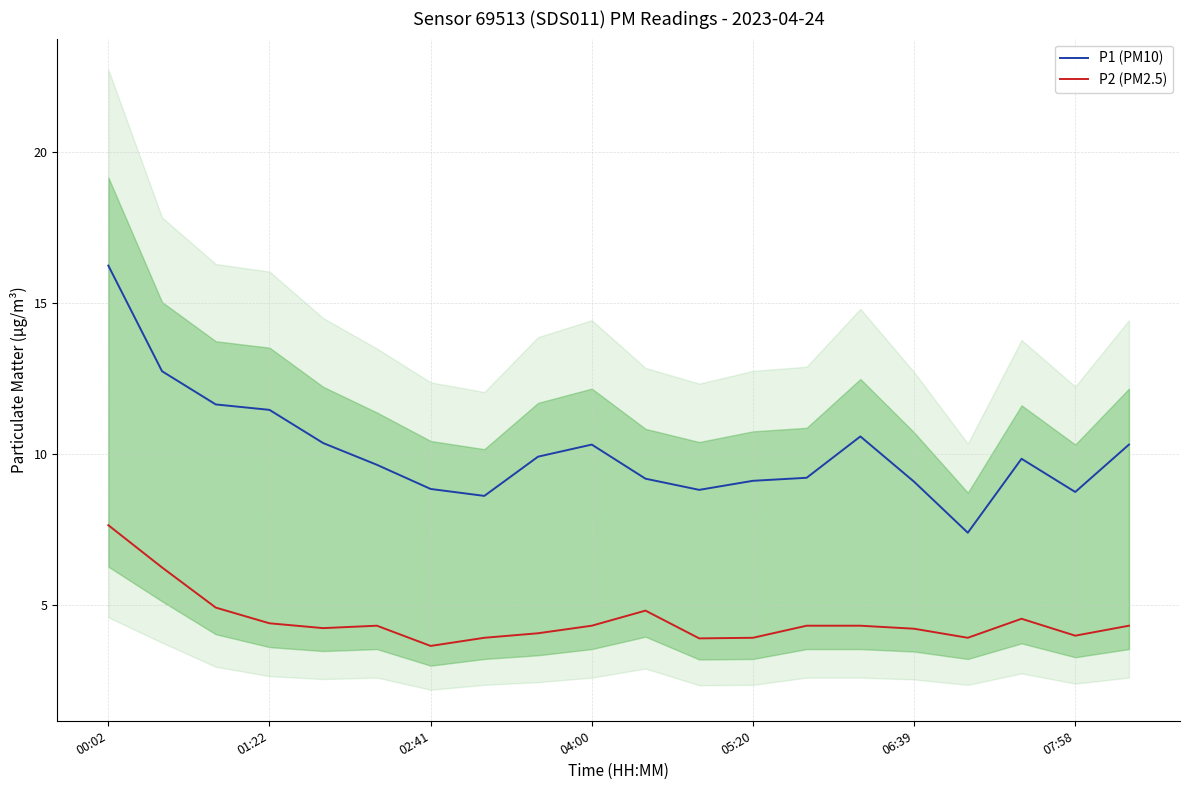

Is this an area chart (filled region under the line)?

No